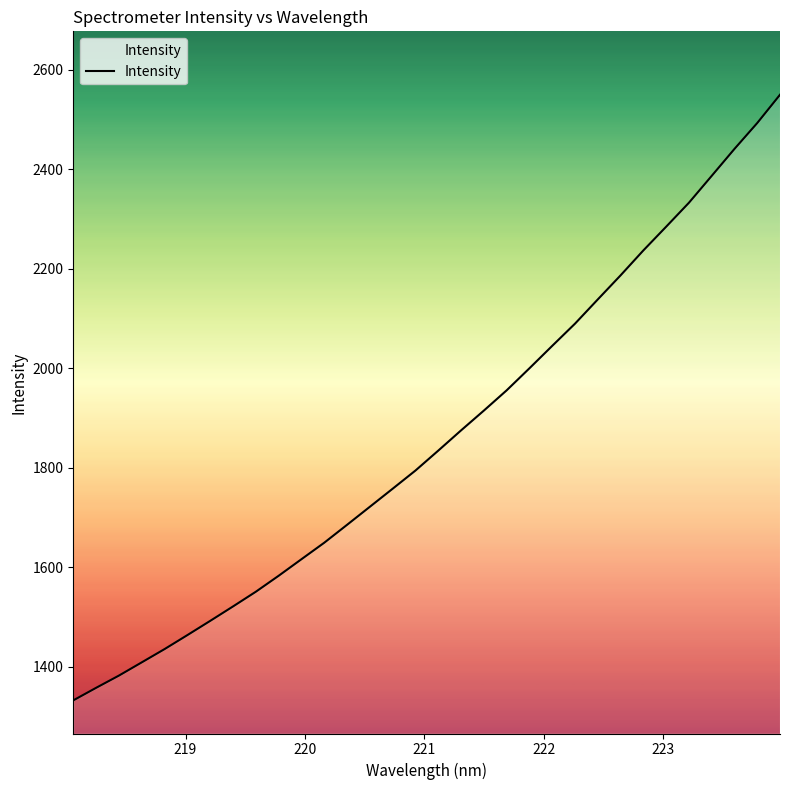

What is the greatest value displayed?

2549.7